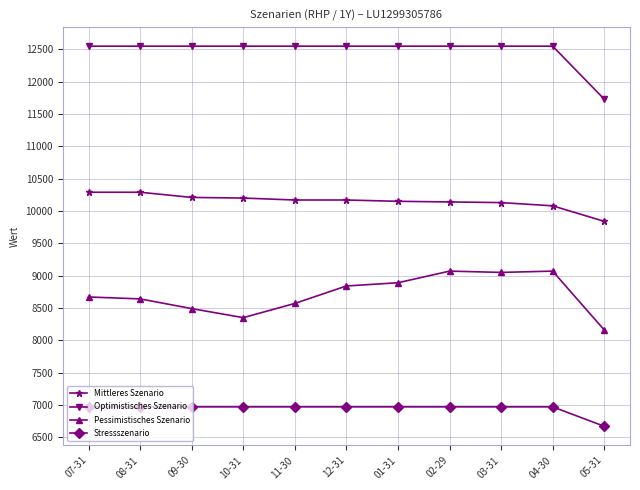

Which label corresponds to the smallest value in the chart?

05-31